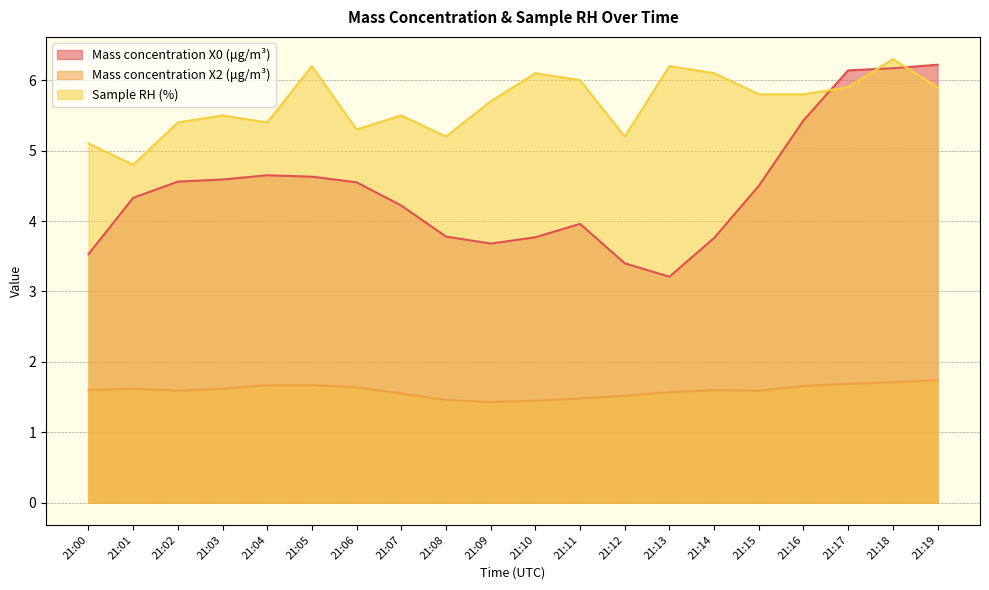

The value of Mass concentration X0 (μg/m³) at 21:03 is 4.6. True or false?

True